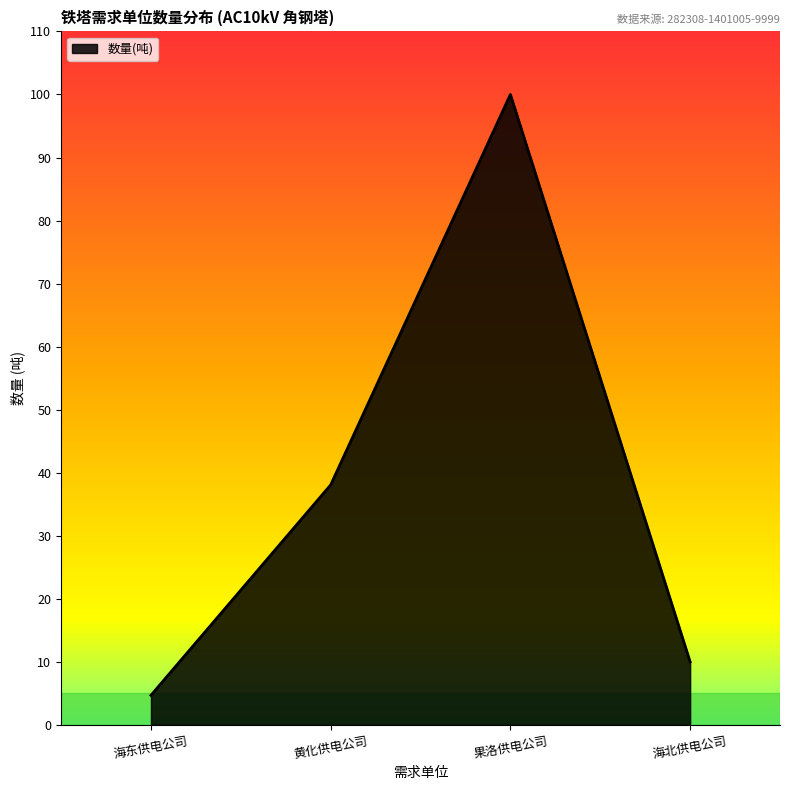

Where is the first local maximum?

果洛供电公司